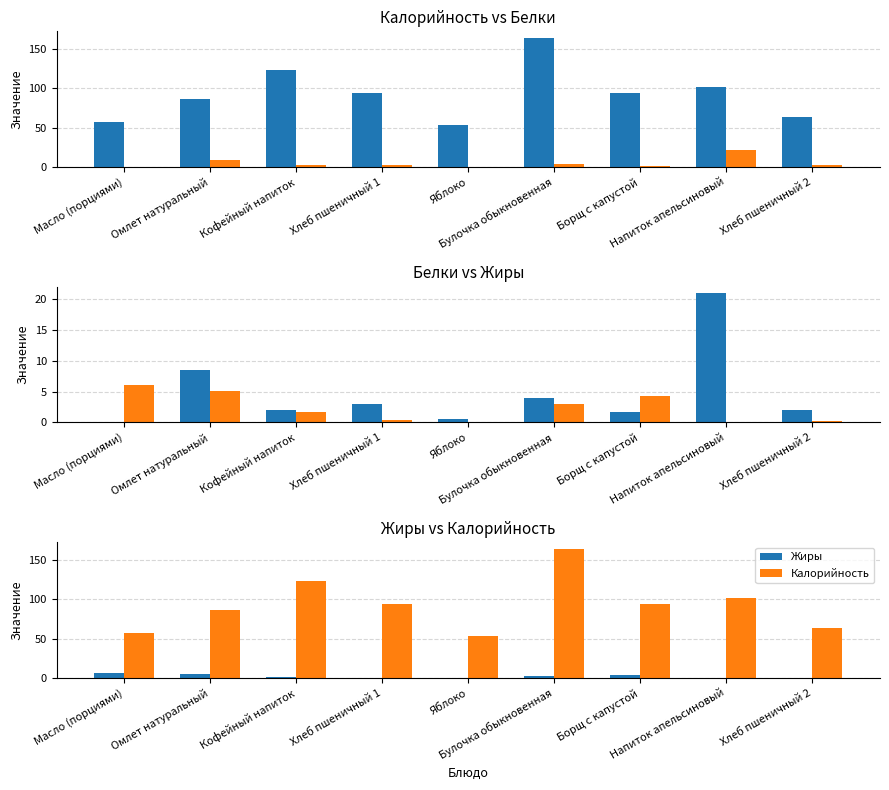

Which series changed the most between Масло (порциями) and Омлет натуральный?

Калорийность